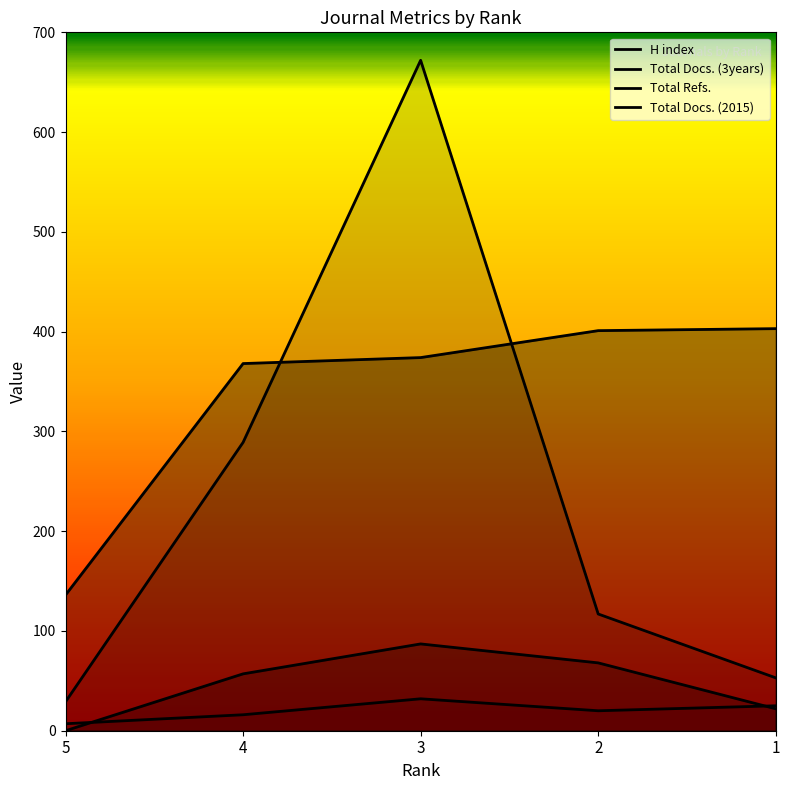

What are all the series names shown in the legend?

H index, Total Docs. (2015), Total Docs. (3years), Total Refs.